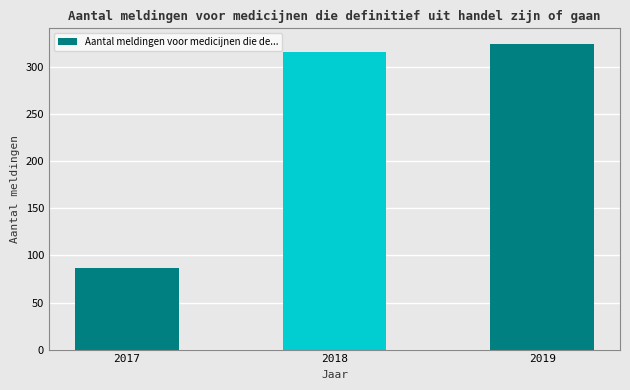

What is the sum of the values at 2018 and 2017?

403